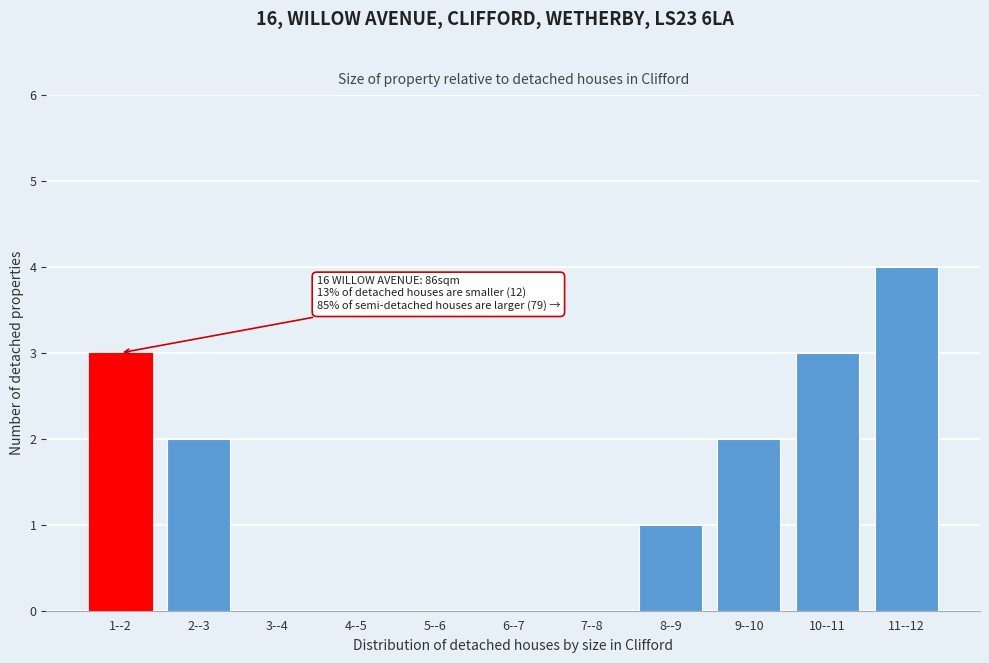

Reading left to right, extract all data points from this chart.

1--2=3	2--3=2	3--4=0	4--5=0	5--6=0	6--7=0	7--8=0	8--9=1	9--10=2	10--11=3	11--12=4